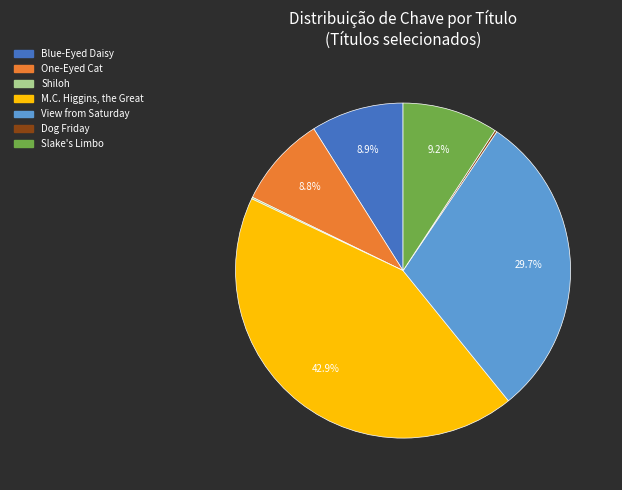

To the nearest percent, what is the average slice percentage?

14%